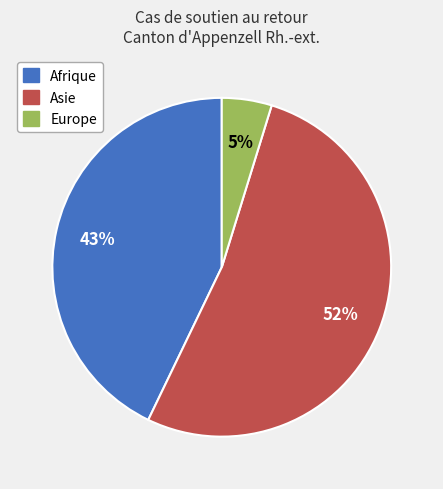

What percentage is the Asie slice, to the nearest percent?

52%